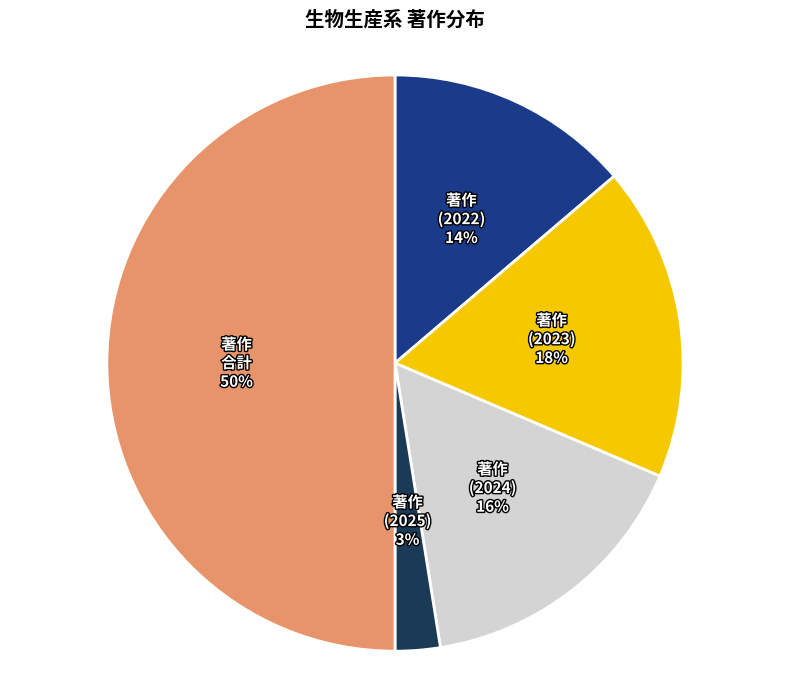

To the nearest percent, what is the difference between the largest and smallest slice percentages?

47%